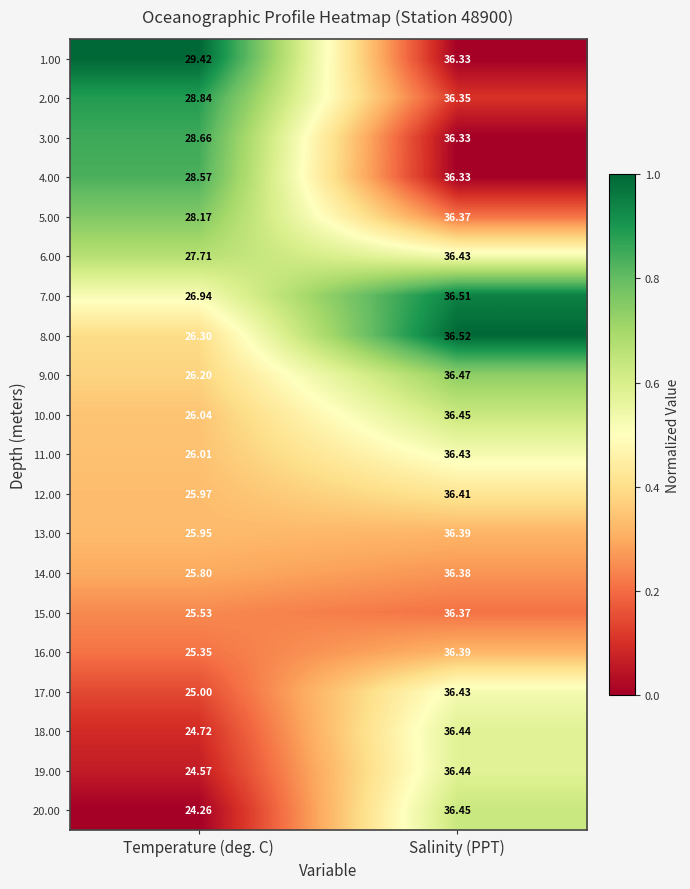

Which series has the widest spread of values?

20.00